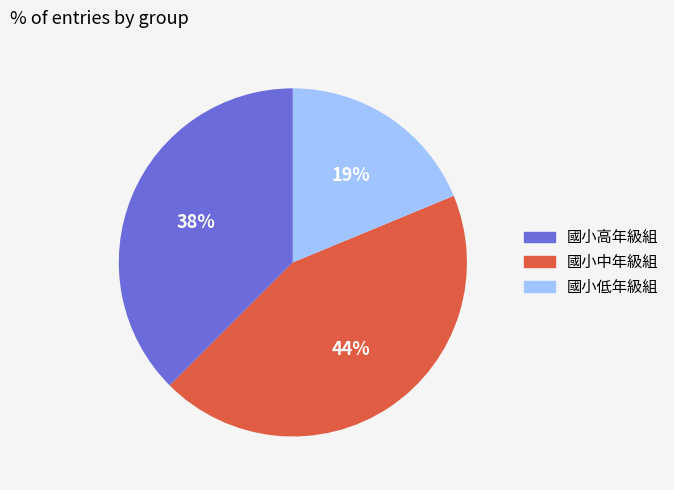

Rank the categories by value from highest to lowest.

國小中年級組, 國小高年級組, 國小低年級組